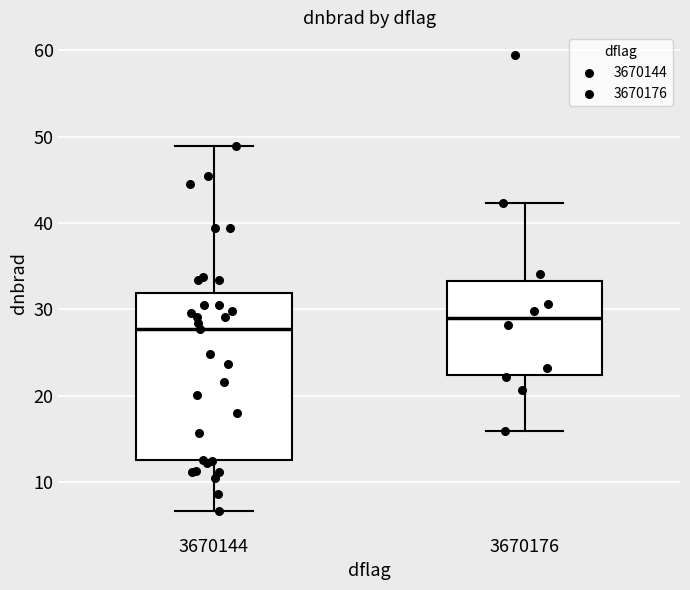

Which box's median line is the lowest?

3670144